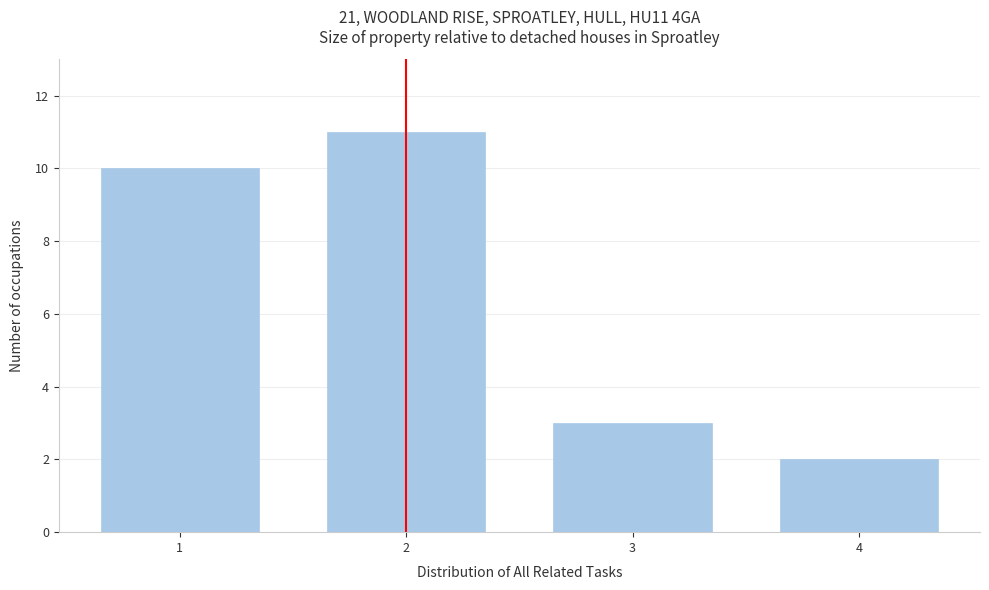

Reading left to right, transcribe all the data shown in this chart.

10	11	3	2